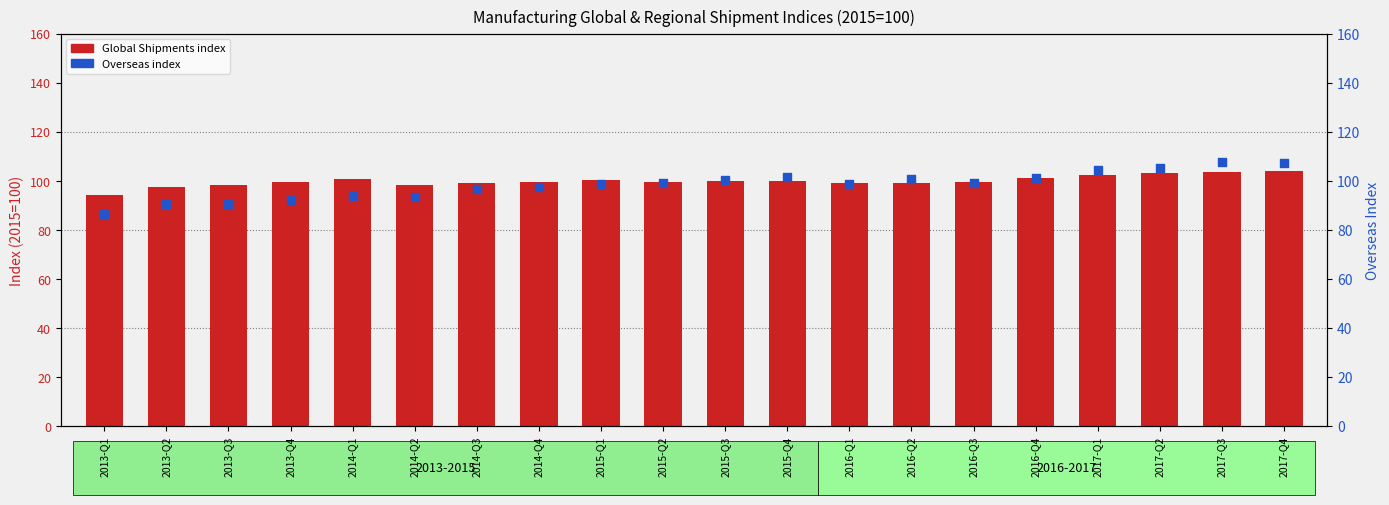

Which series contains the lowest Y value?

Overseas Index